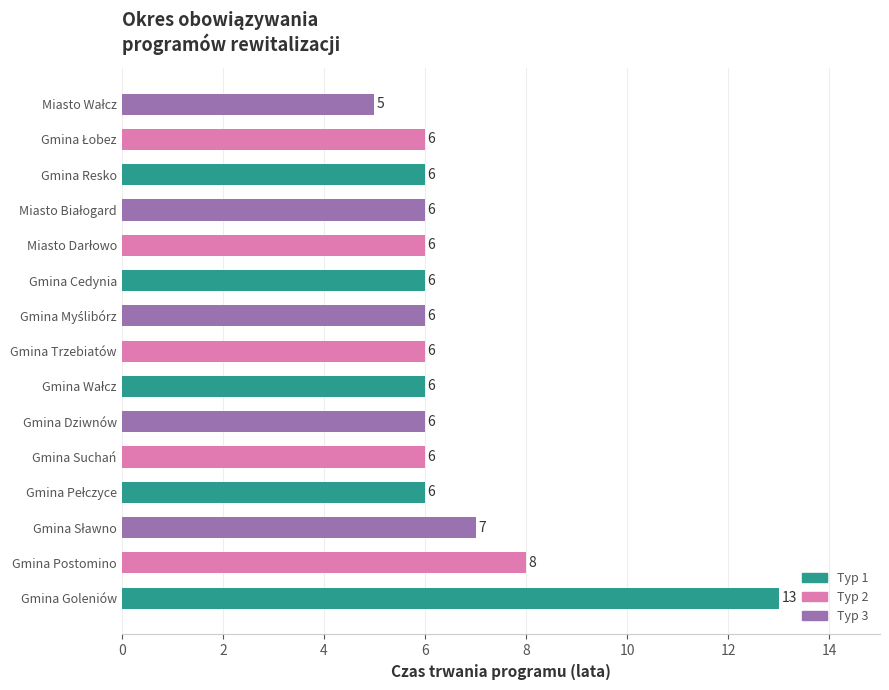

True or false: the data shows 2 at Gmina Suchań.

False